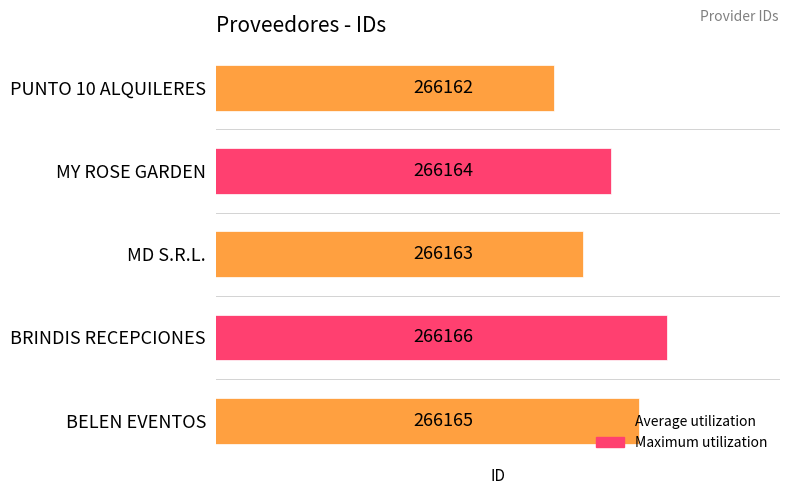

True or false: the data shows 420413 at BRINDIS RECEPCIONES.

False